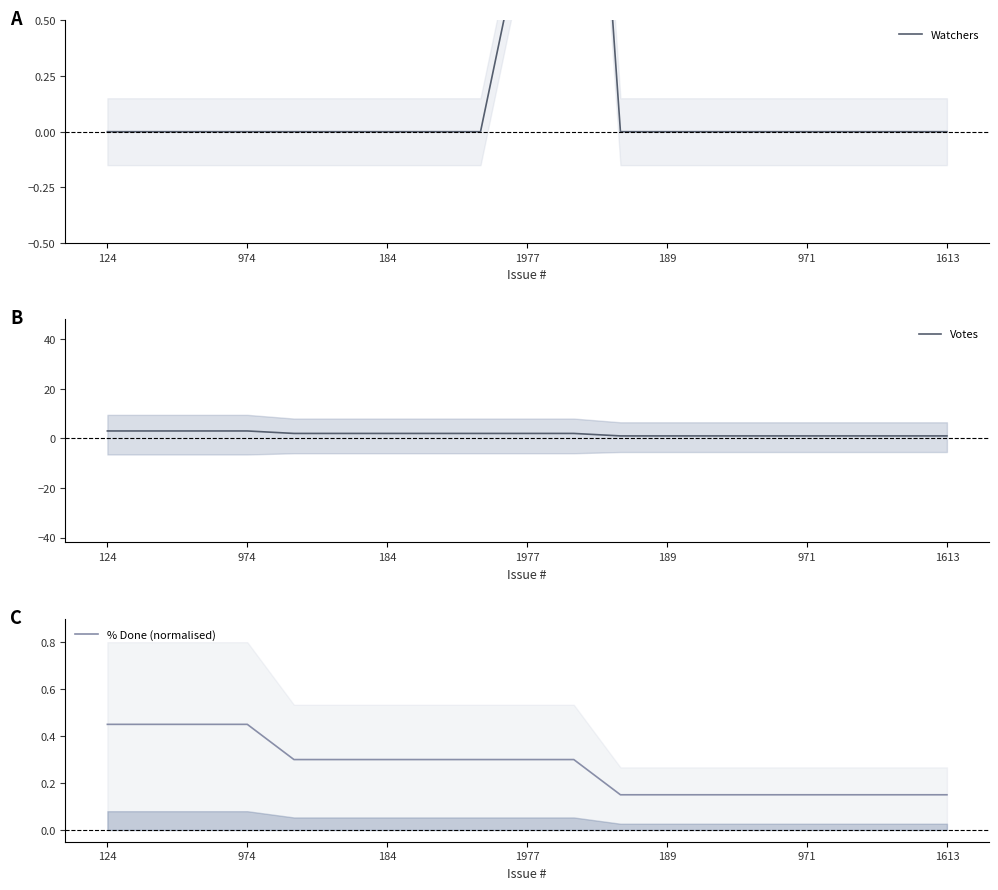

How many interior local peaks does the Watchers series have?

1